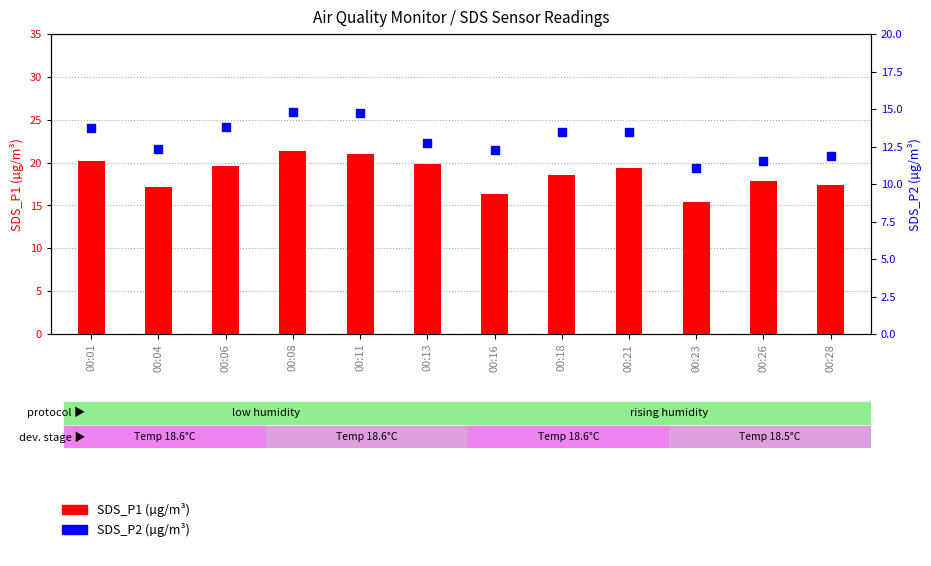

What is the total value across all series at 00:18?

32.0